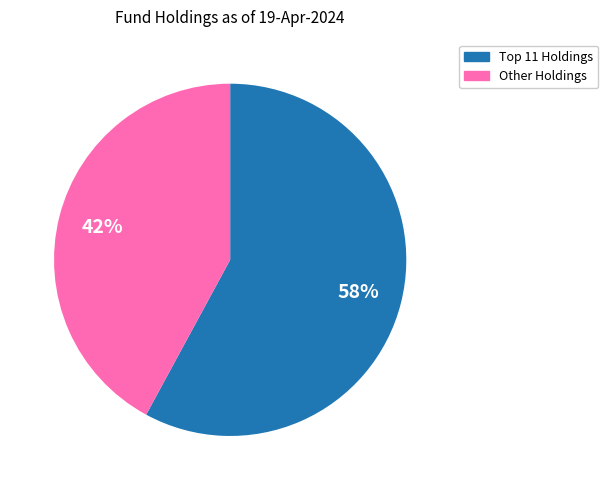

To the nearest percent, what is the average slice percentage?

50%